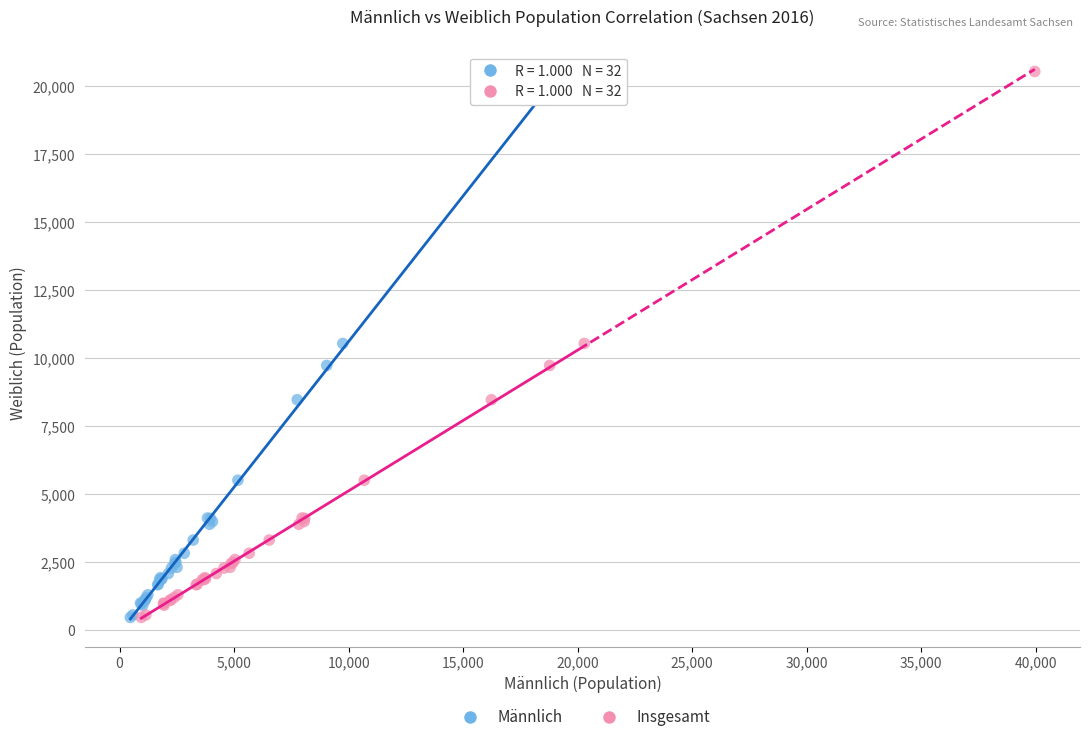

What are all the series names shown in the legend?

Männlich, Insgesamt